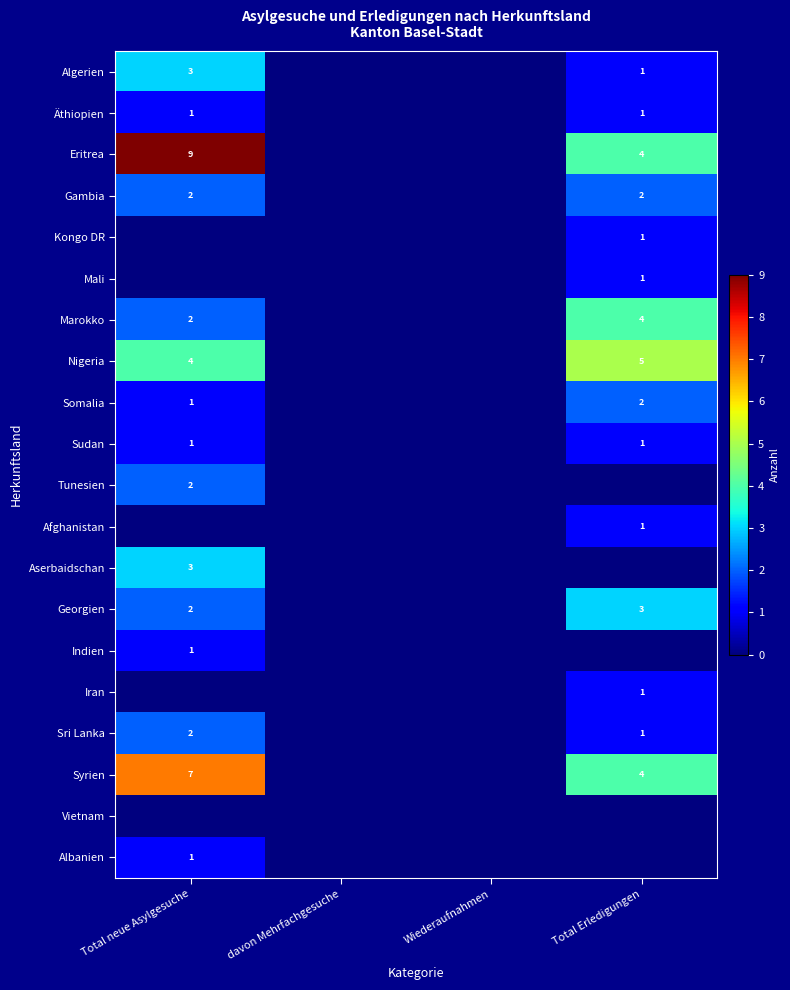

Is it true that Gambia equals 0 at Total Erledigungen?

False